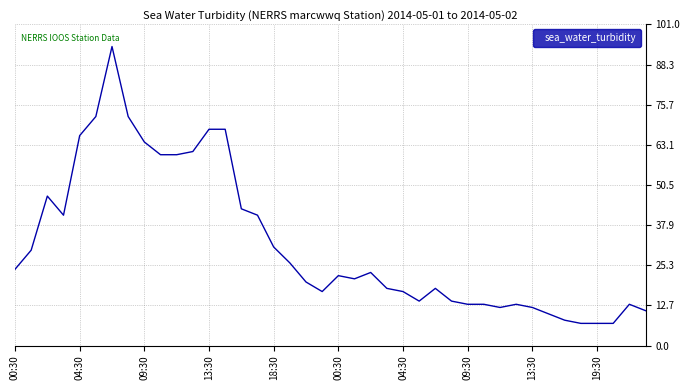

What is the difference between the maximum and minimum values?

87